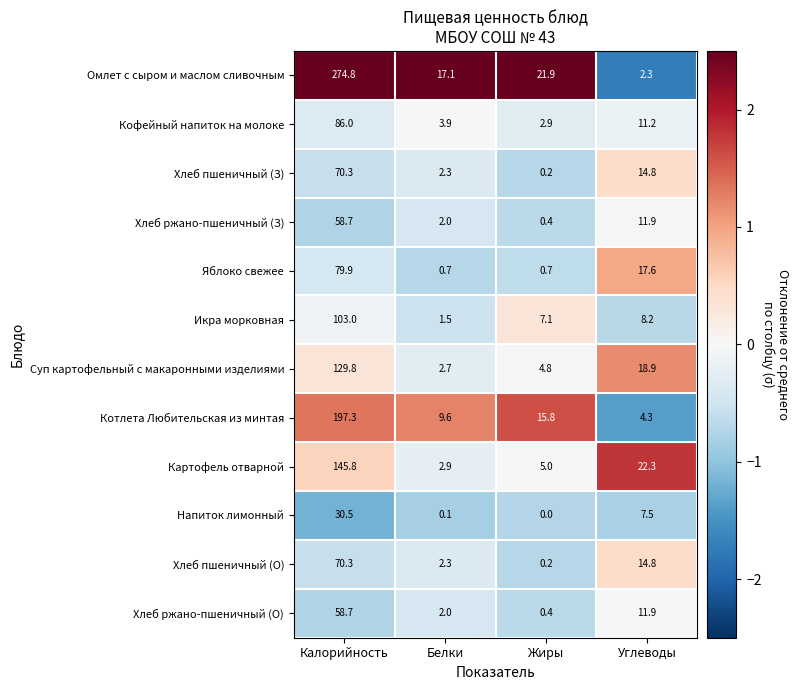

How many values in the Котлета Любительская из минтая series are below 15?

2